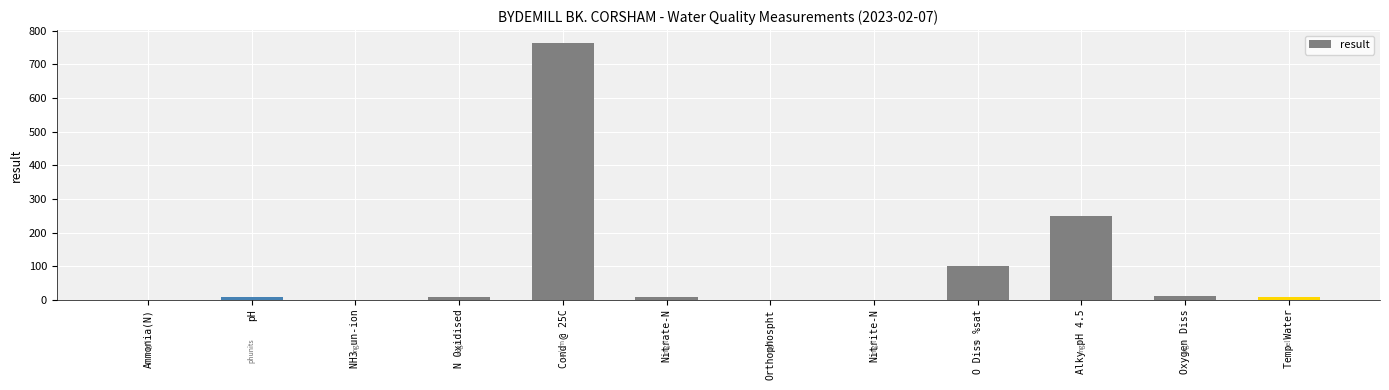

How many distinct data groups are displayed?

1